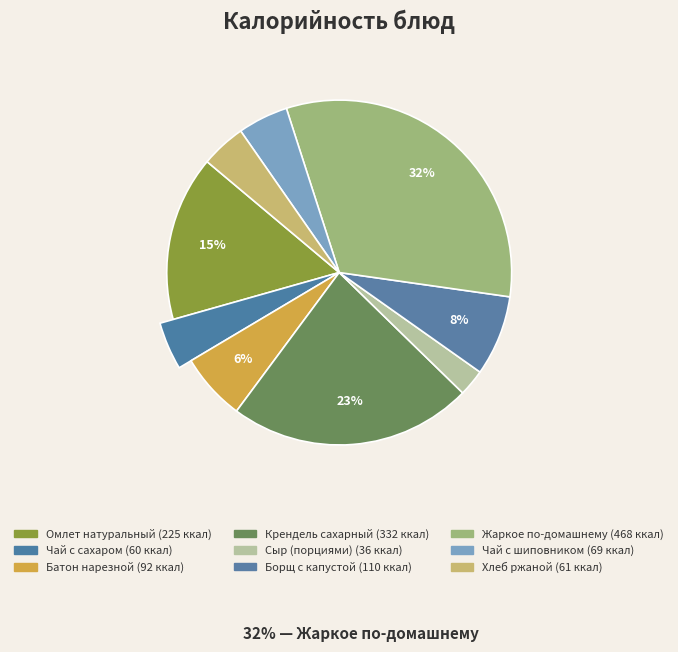

Which slice is the smallest?

Сыр (порциями)